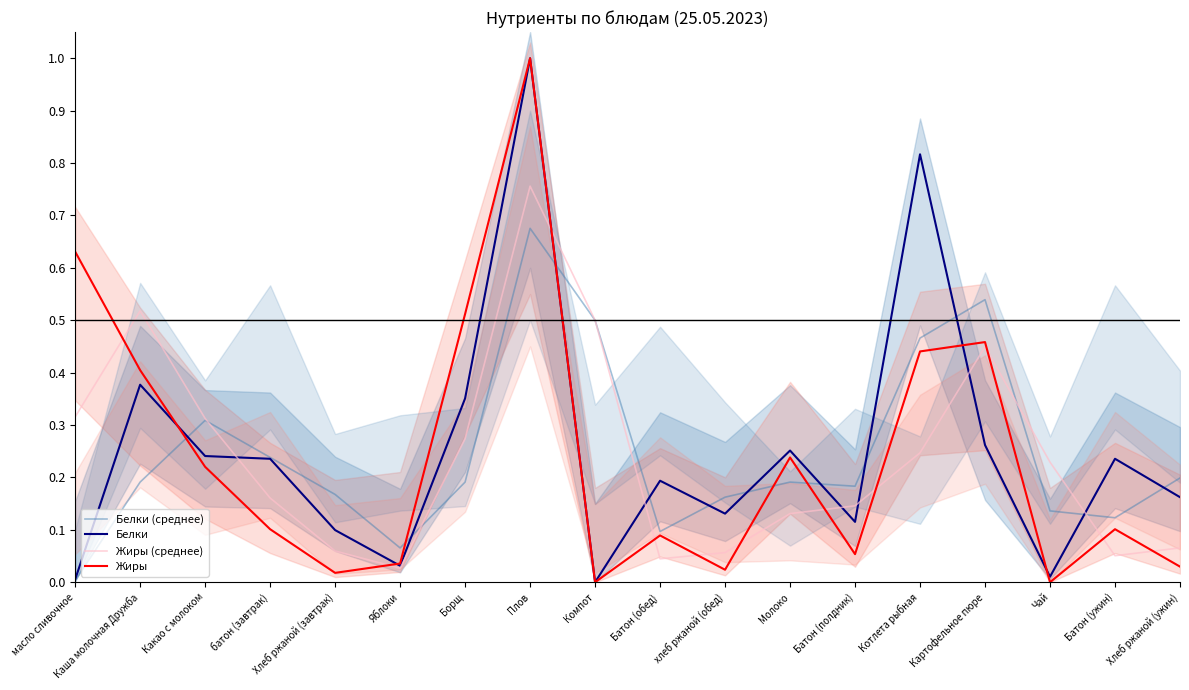

The value of Белки at масло сливочное is 0.0. True or false?

True